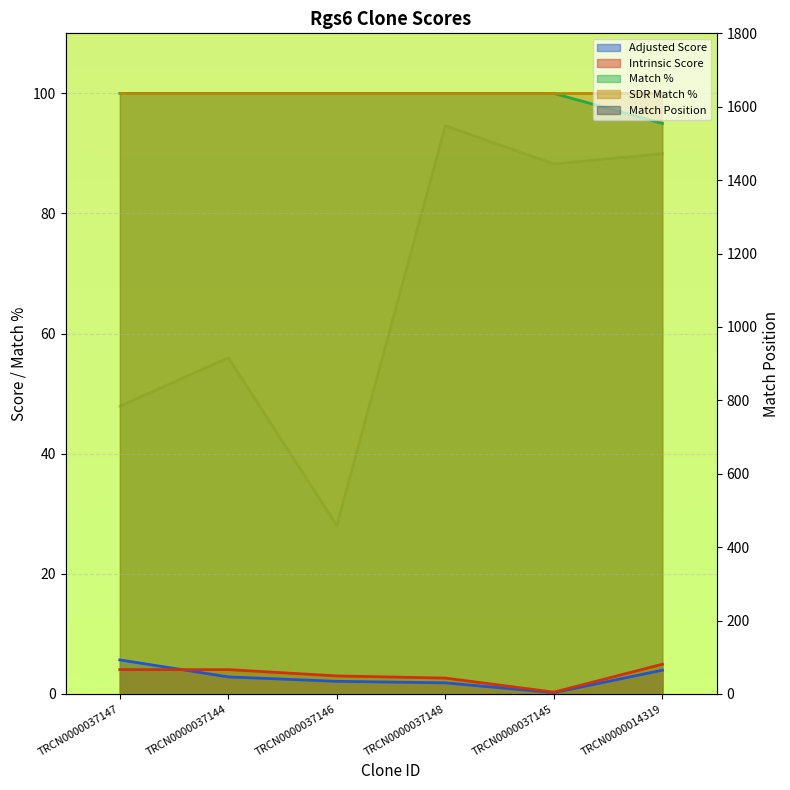

What is the sum of all Match Position values?

6623.0